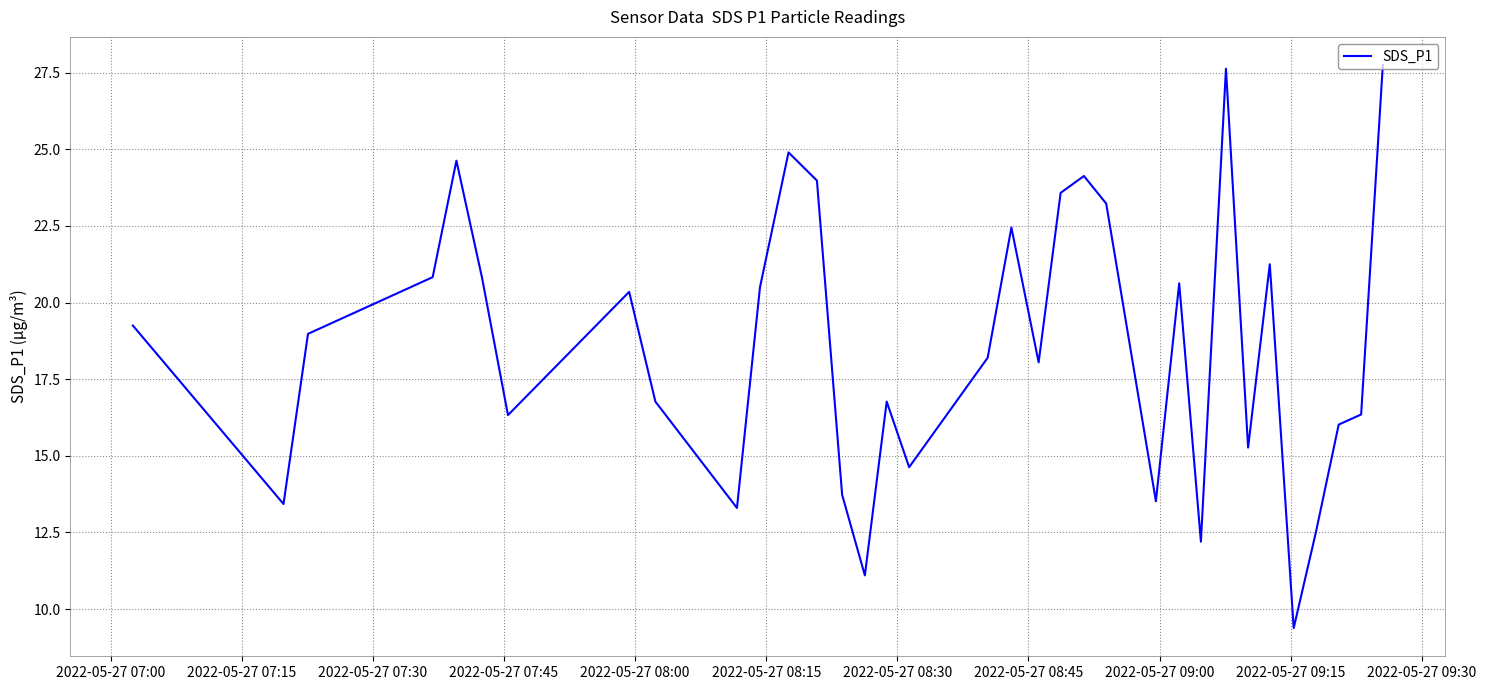

What is the smallest value displayed?

9.4